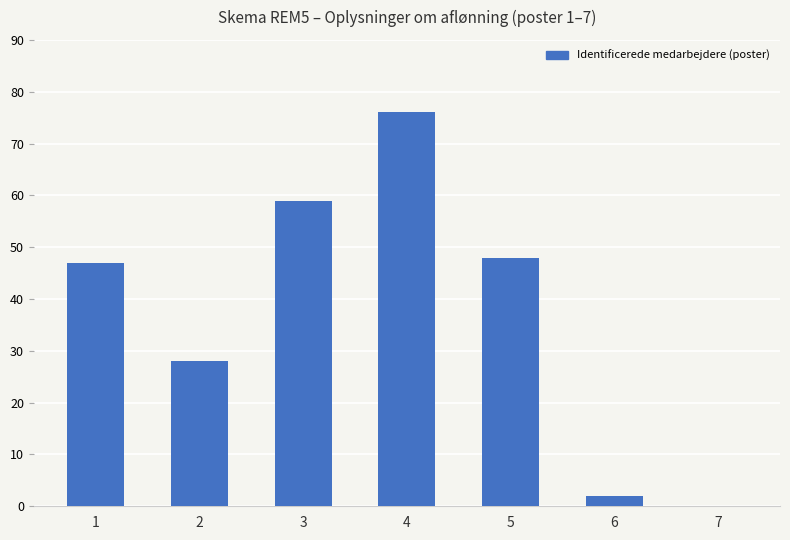

Are the bars horizontal?

No